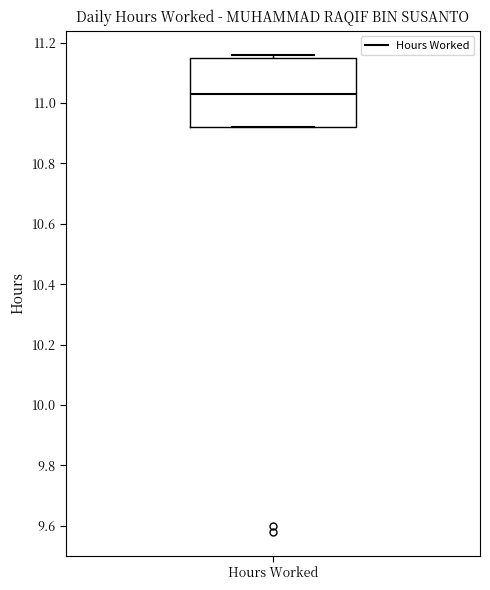

Where is the lower edge of the box for Hours Worked on the y-axis? The values are not printed on the chart, so give them approximately, as read against the axis.

10.92